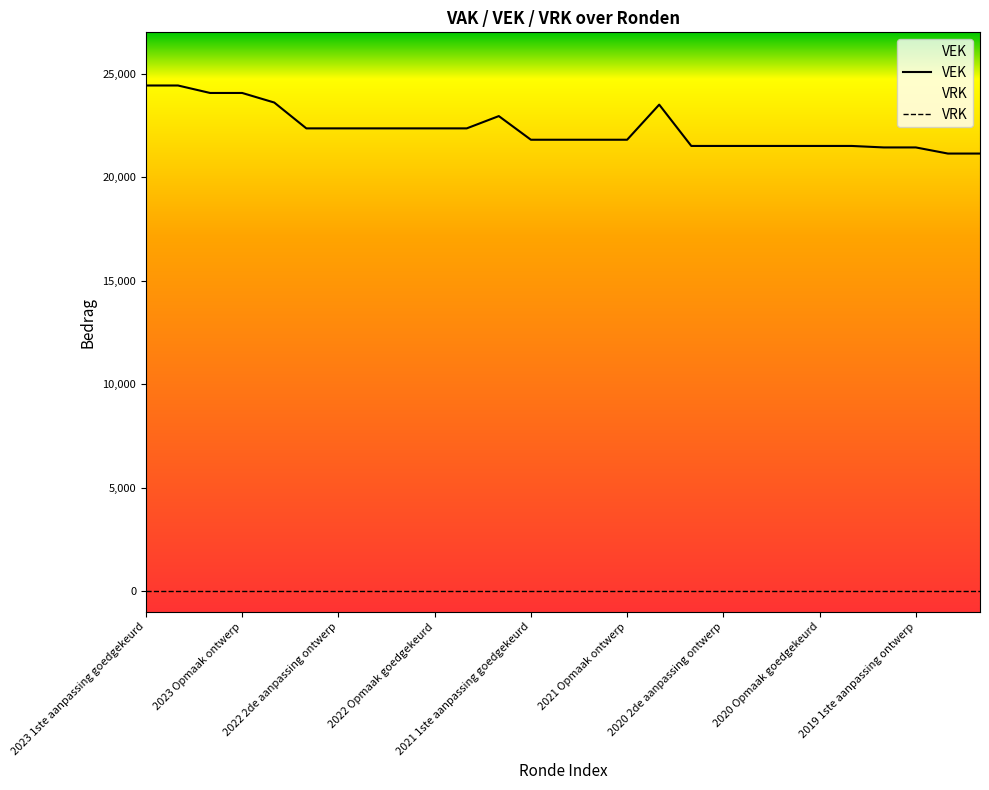

Reading right to left, what are all the values shown in this chart?

2019 opmaak ontwerp=21142	2019 opmaak goedgekeurd=21142	2019 1ste aanpassing ontwerp=21438	2019 1ste aanpassing goedgekeurd=21438	2020 Opmaak ontwerp=21510	2020 Opmaak goedgekeurd=21510	2020 1ste aanpassing ontwerp=21510	2020 1ste aanpassing goedgekeurd=21510	2020 2de aanpassing ontwerp=21510	2020 2de aanpassing goedgekeurd=21510	2020 uitvoering=23506	2021 Opmaak ontwerp=21810	2021 Opmaak goedgekeurd=21810	2021 1ste aanpassing ontwerp=21810	2021 1ste aanpassing goedgekeurd=21810	2021 uitvoering=22953	2022 Opmaak ontwerp=22359	2022 Opmaak goedgekeurd=22359	2022 1ste aanpassing ontwerp=22359	2022 1ste aanpassing goedgekeurd=22359	2022 2de aanpassing ontwerp=22359	2022 2de aanpassing goedgekeurd=22359	2022 uitvoering=23608	2023 Opmaak ontwerp=24070	2023 Opmaak goedgekeurd=24070	2023 1ste aanpassing ontwerp=24431	2023 1ste aanpassing goedgekeurd=24431